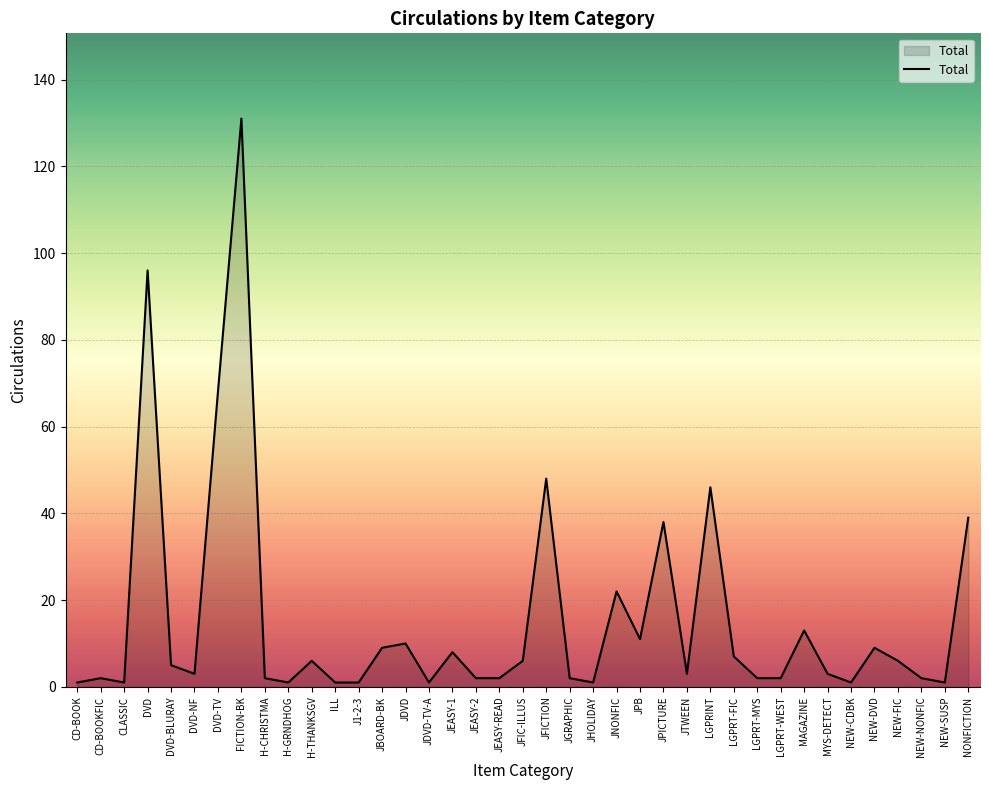

What is the difference between the maximum and minimum values?

130